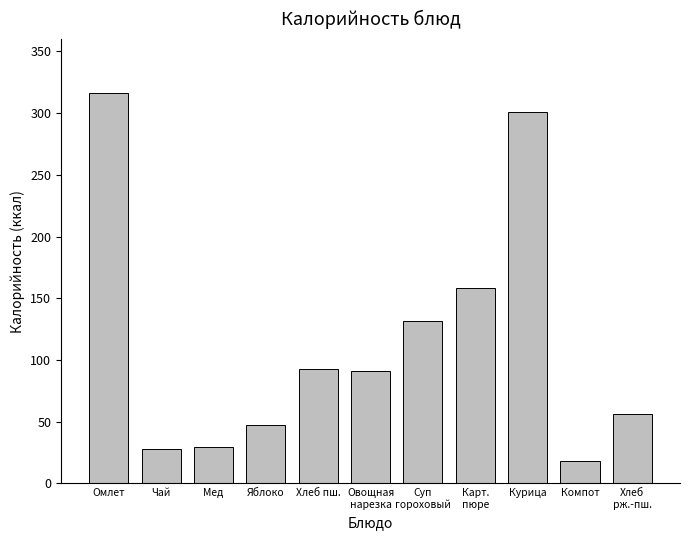

Read the value at Компот.

18.2